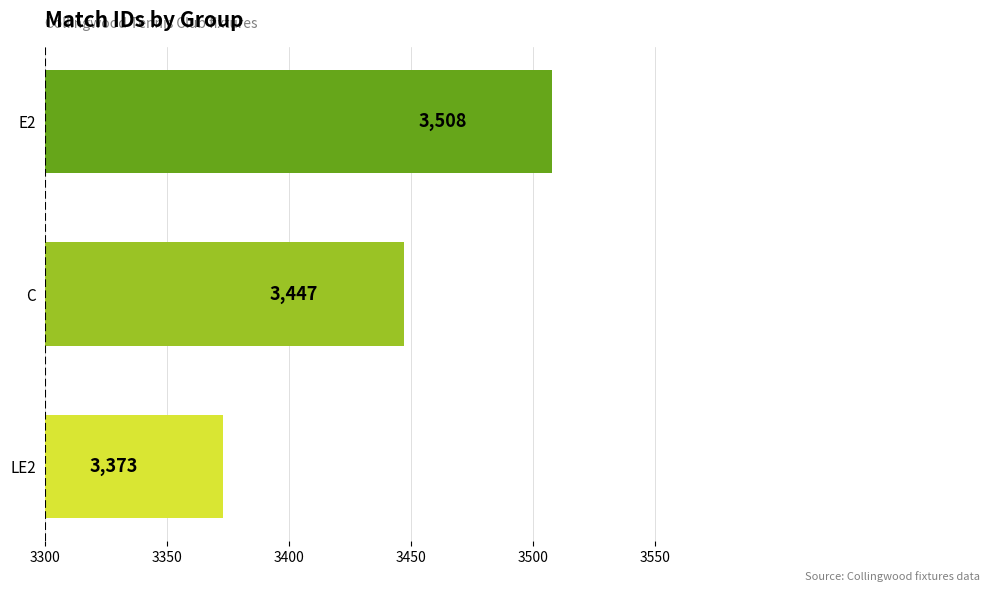

How many data points are less than 3447?

1